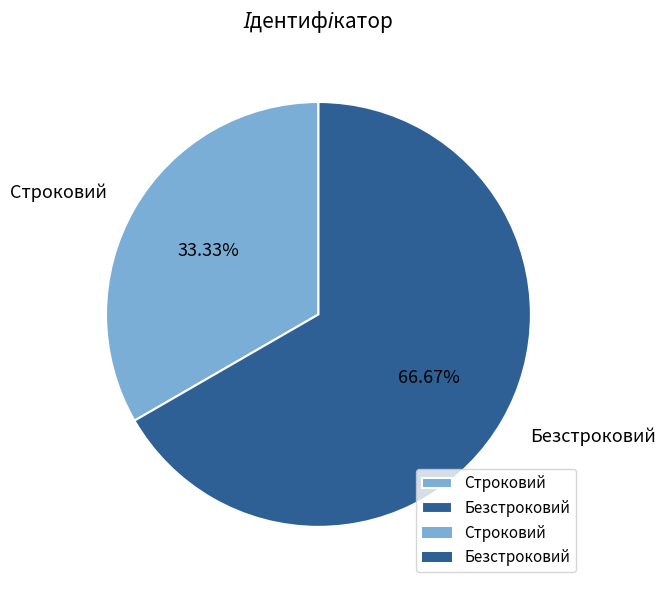

Does Безстроковий account for over 50% of the chart?

Yes